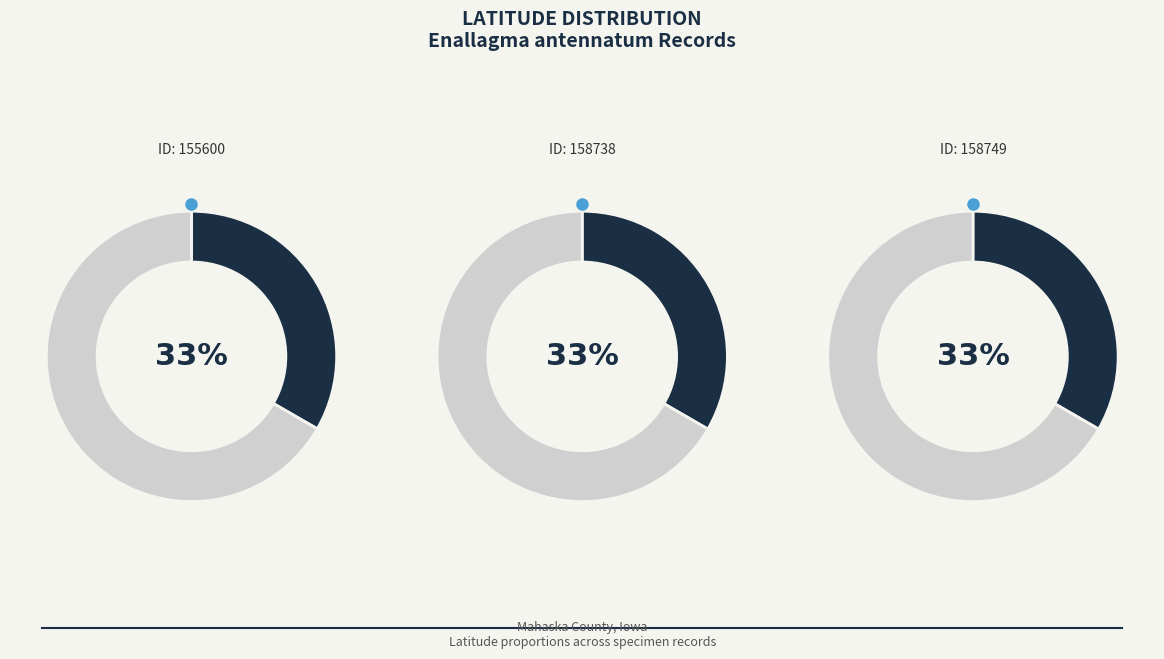

Is it true that 158749 is 46% of the pie?

False